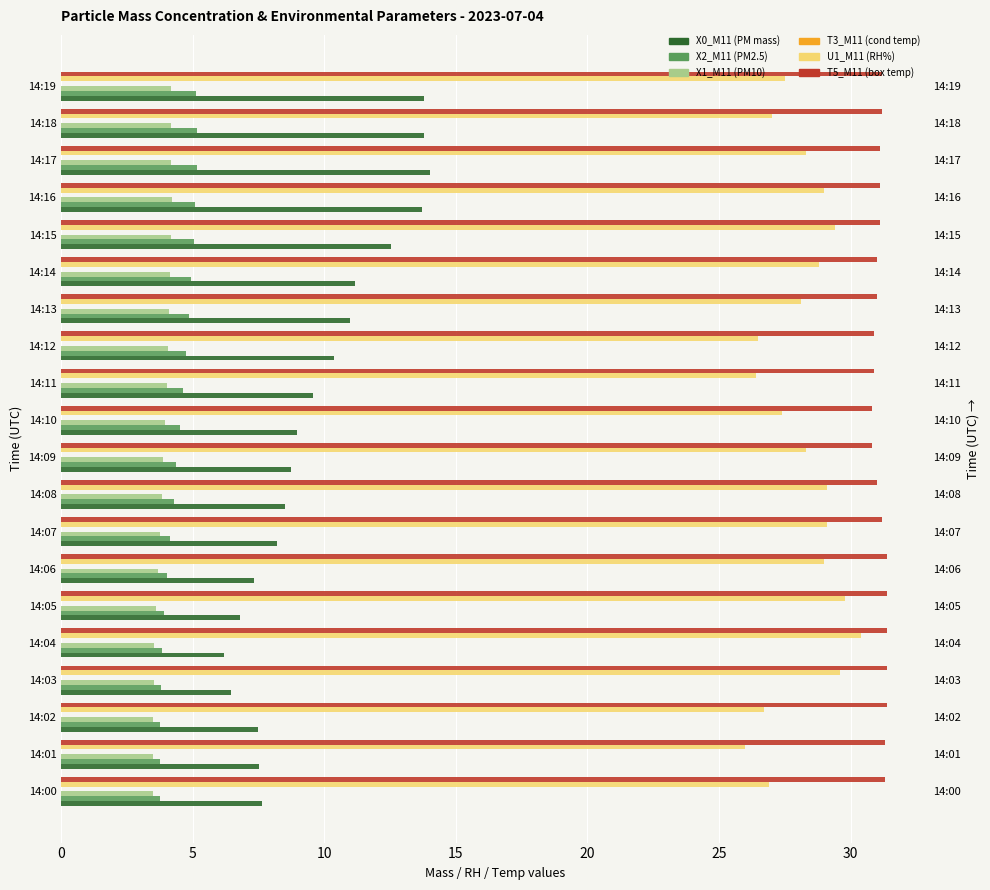

Which series has the largest range (max minus min)?

X0_M11 (PM mass)